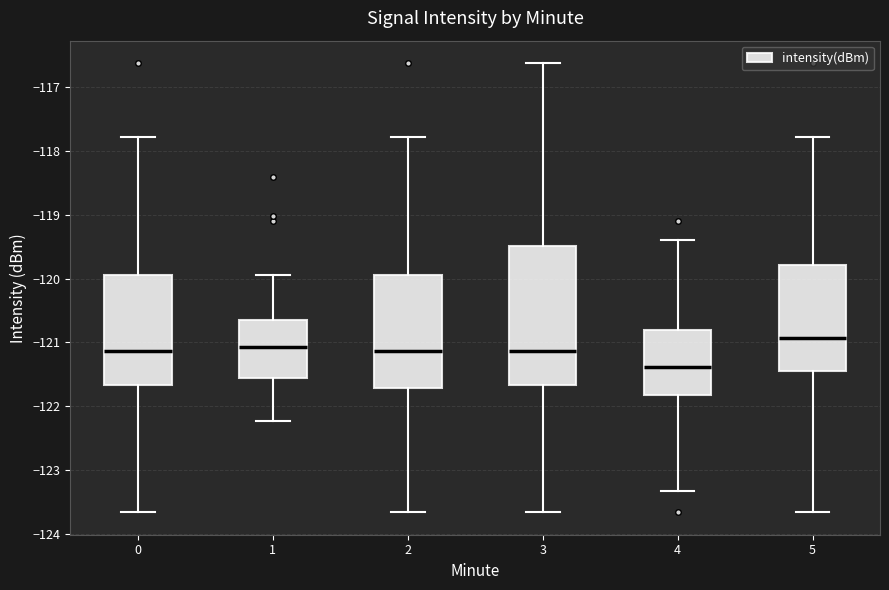

Which box is the tallest, from its lower edge to its upper edge?

3